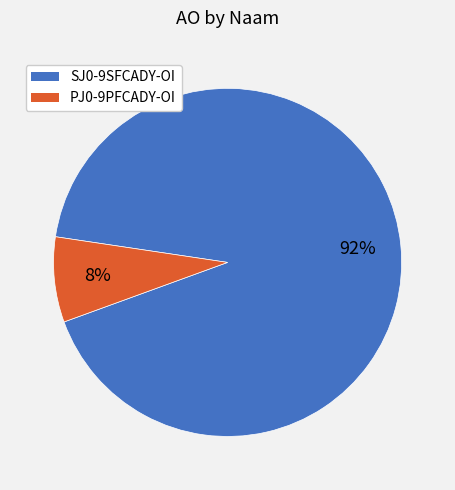

To the nearest percent, what portion does PJ0-9PFCADY-OI represent?

8%